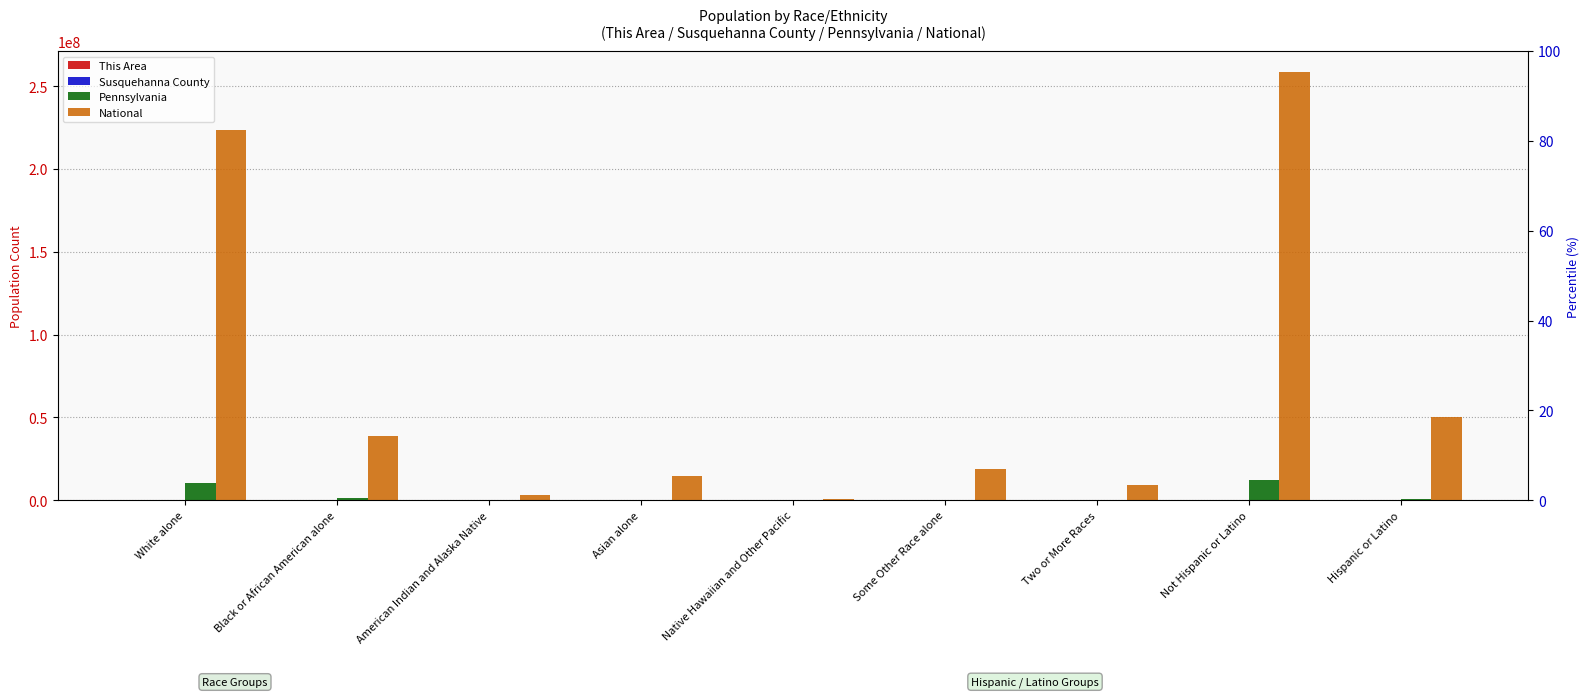

What are all the series names shown in the legend?

This Area, Susquehanna County, Pennsylvania, National